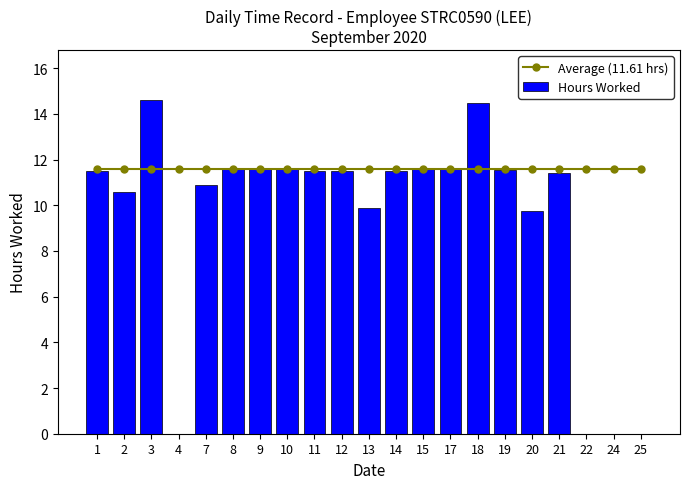

The Average (11.61 hrs) series shows 11.6 at 17. True or false?

True